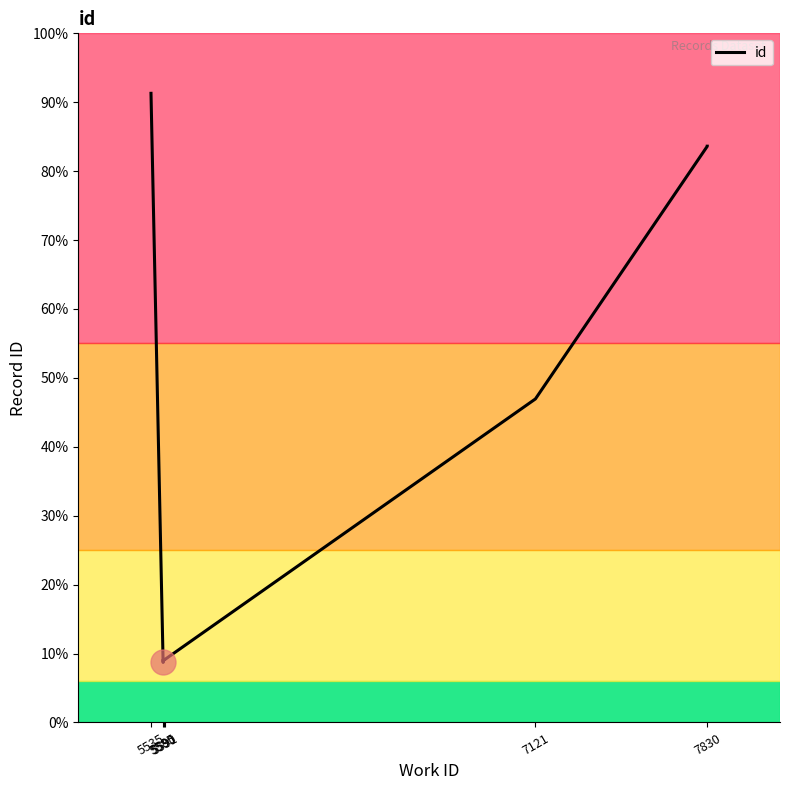

Which category has the lowest value across all series?

5585